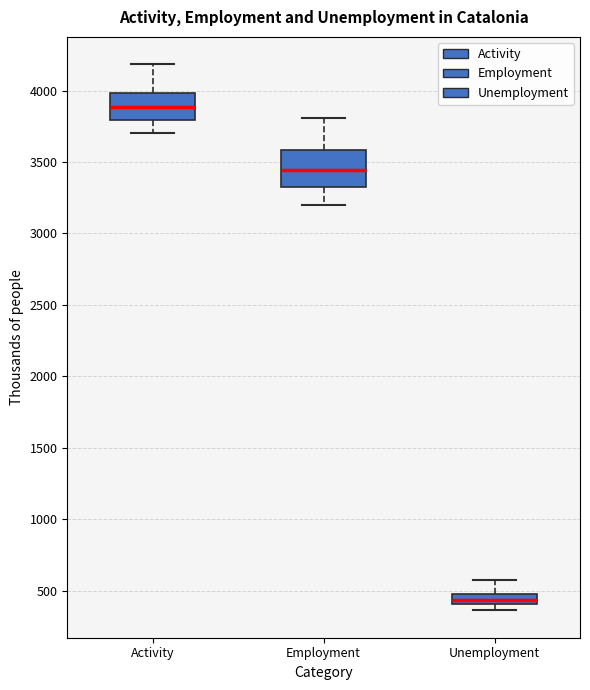

Which box is the tallest, from its lower edge to its upper edge?

Employment